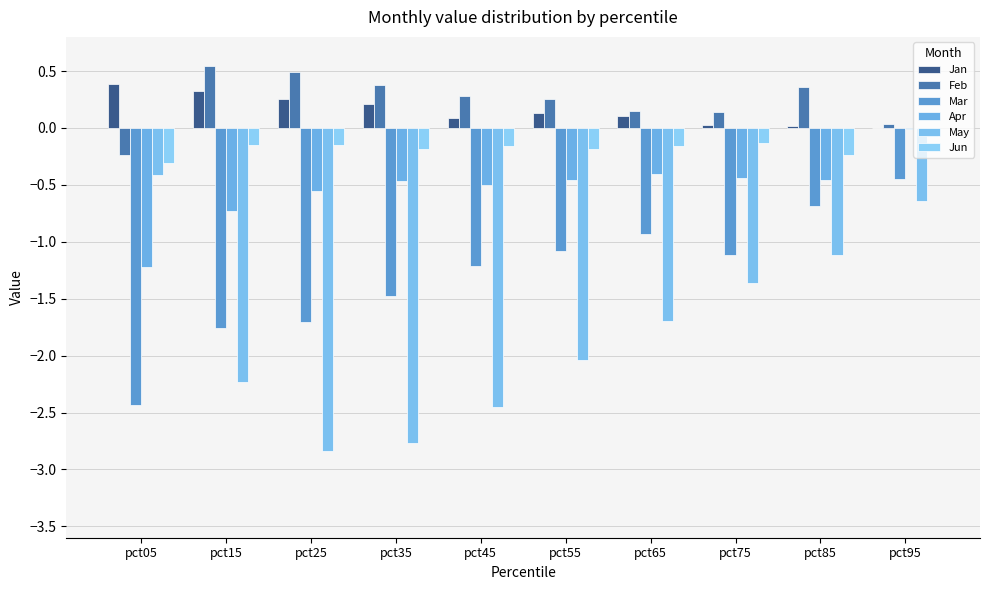

Count the number of categories in the chart.

10